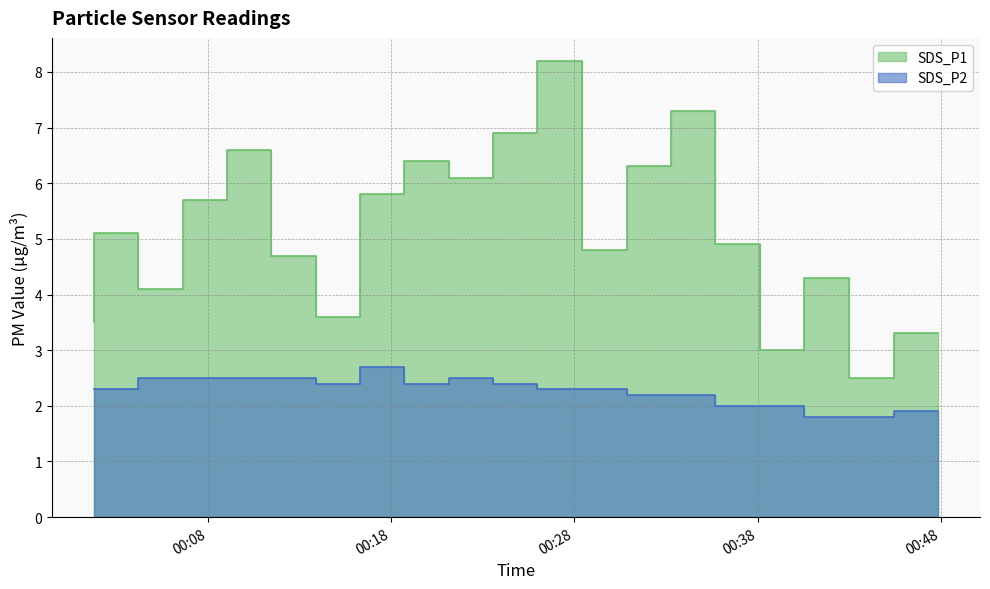

How many lines are shown in the chart?

2